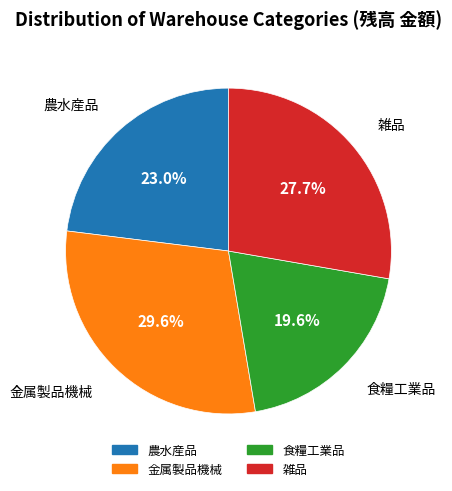

Rank the categories by value from lowest to highest.

食糧工業品, 農水産品, 雑品, 金属製品機械